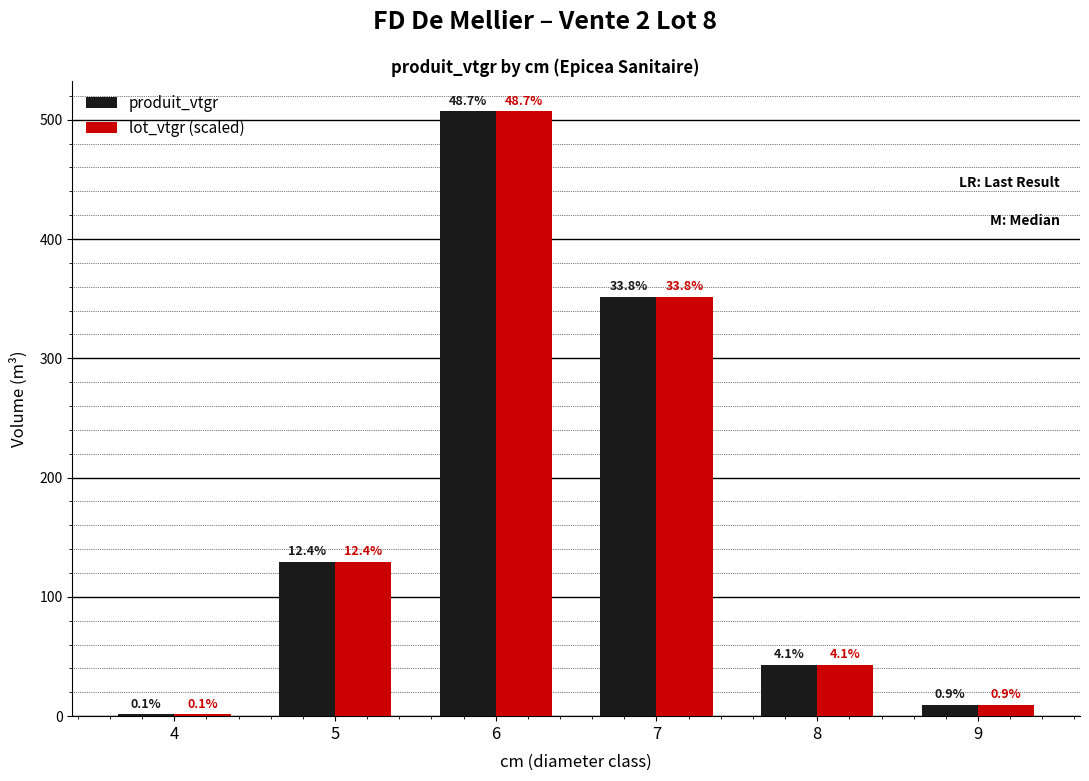

Rank the series by their maximum value, from highest to lowest.

lot_vtgr (scaled), produit_vtgr